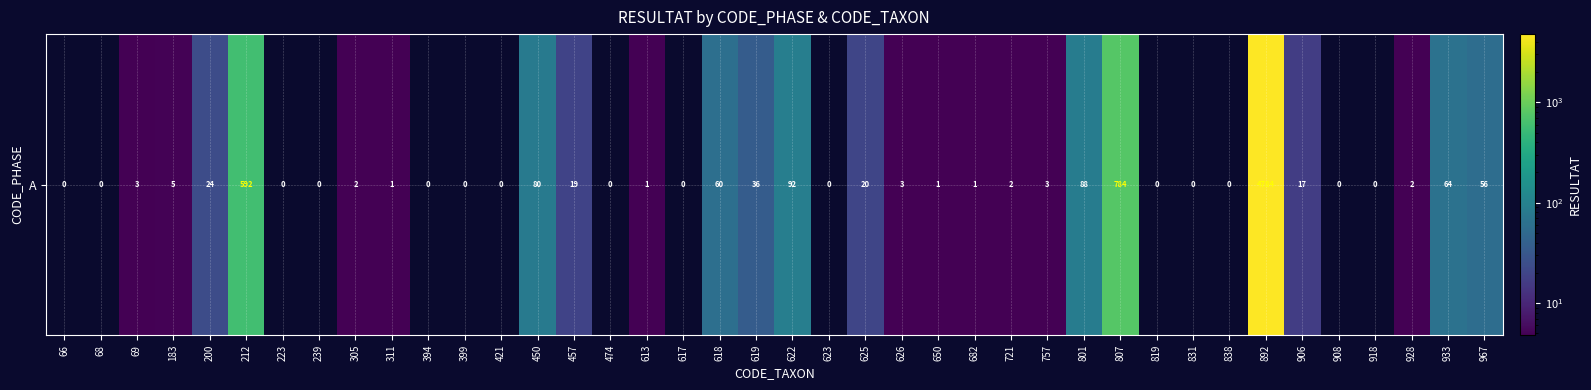

List the labels in order of value, smallest first.

66, 68, 223, 239, 394, 399, 421, 474, 617, 623, 819, 831, 838, 908, 918, 311, 613, 650, 682, 305, 721, 928, 69, 626, 757, 183, 906, 457, 625, 200, 619, 967, 618, 933, 450, 801, 622, 212, 807, 892